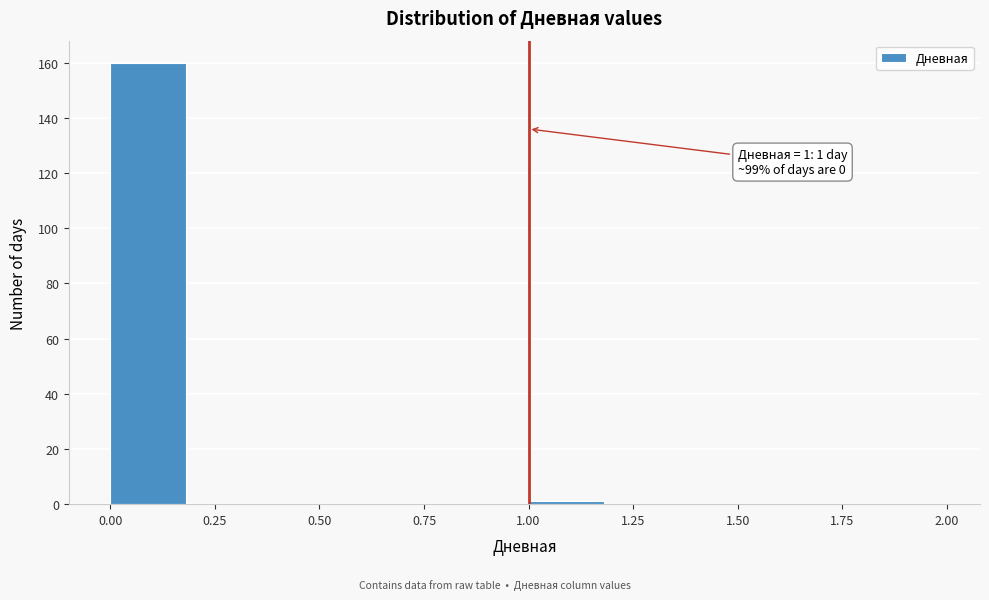

Which range on the x-axis has the tallest bar?

0.0 to 0.2